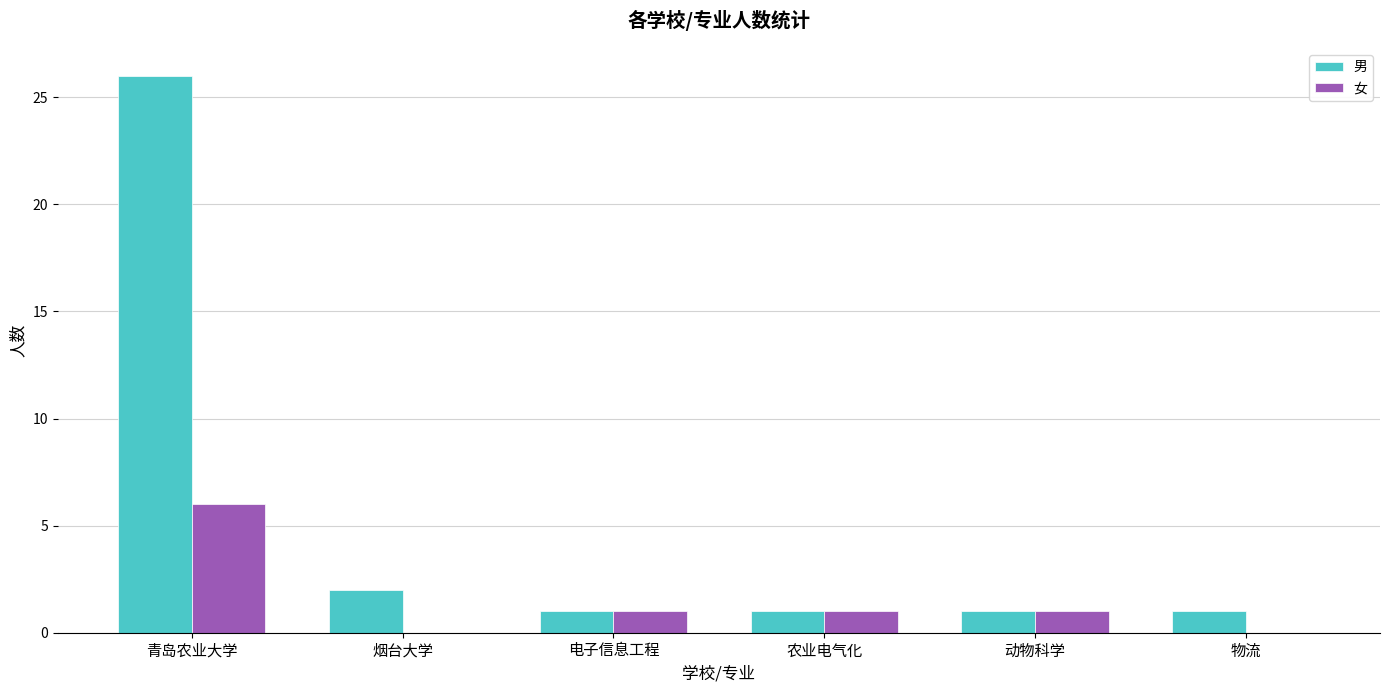

At which category does the chart reach its peak across all series?

青岛农业大学